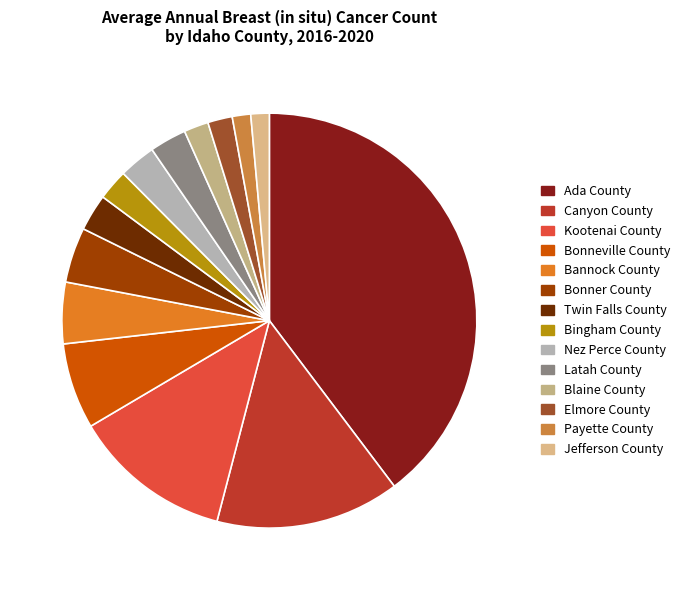

Does Ada County account for over 50% of the chart?

No